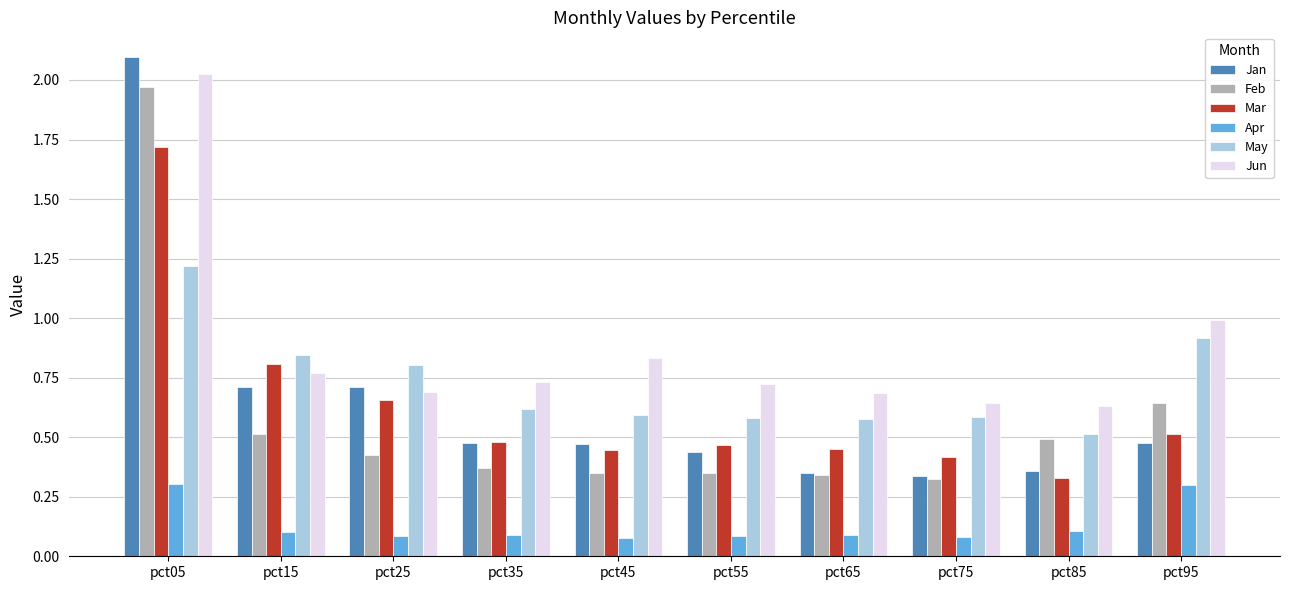

The Jan series shows 0.5 at pct75. True or false?

False